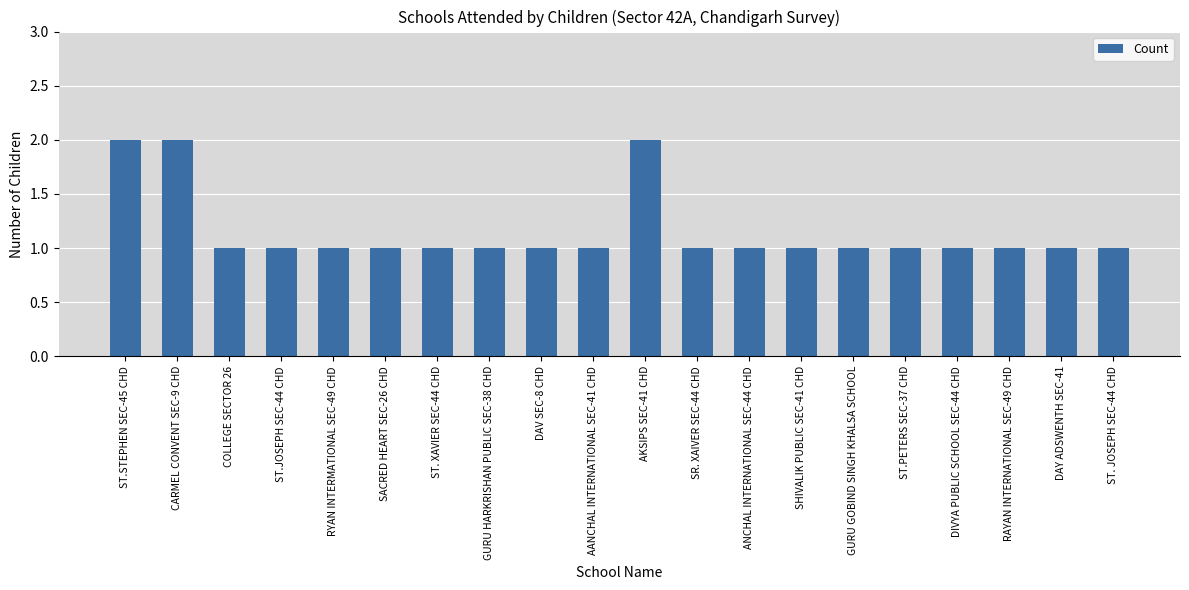

How many series are shown in this chart?

1